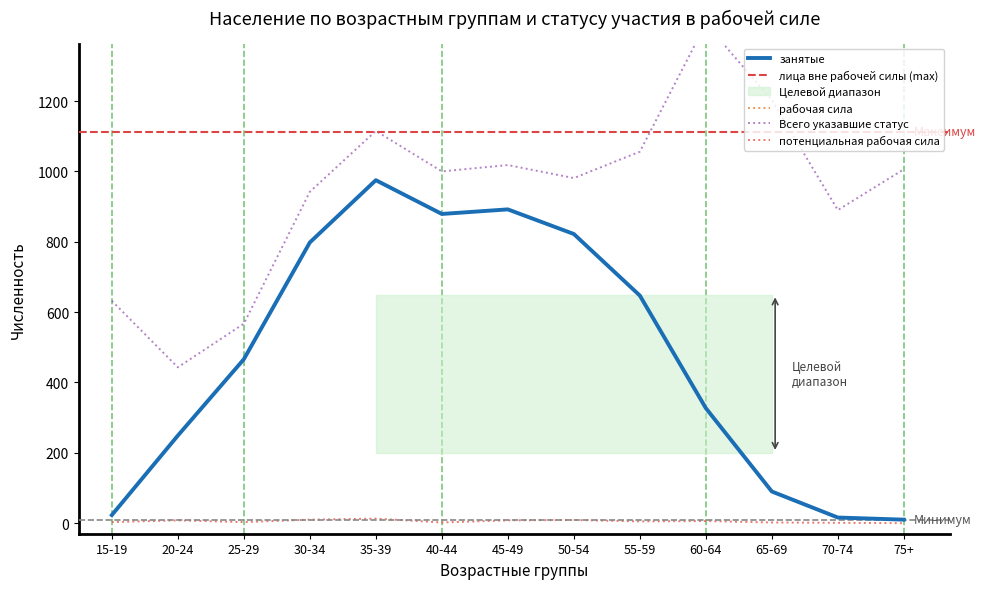

What is the approximate value of занятые at 45-49?

892